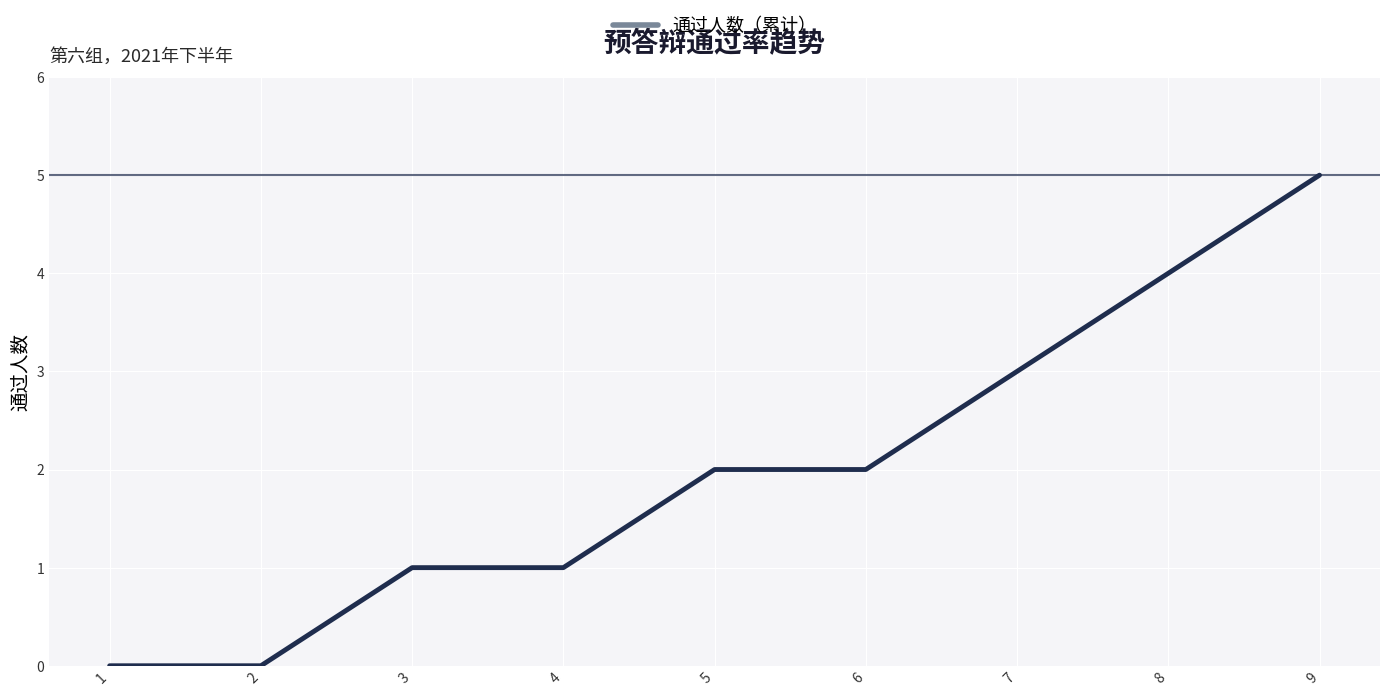

Which has a higher value, 8 or 6?

8